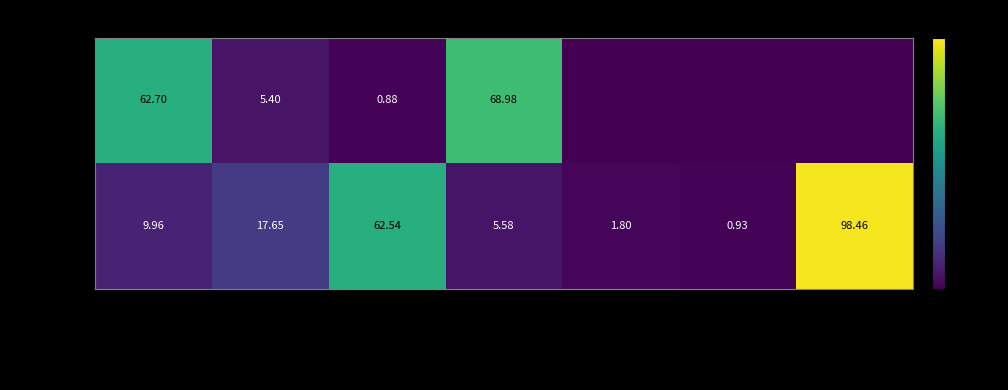

At how many categories does at least one series exceed 83?

1